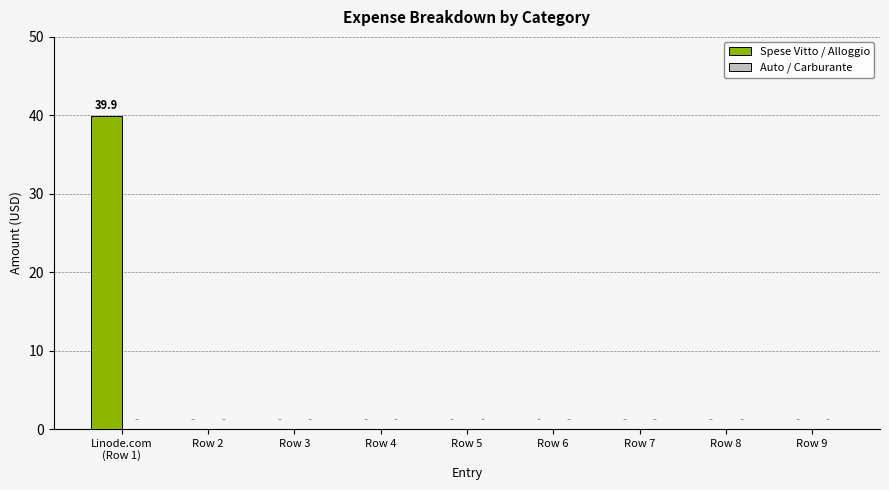

What is the greatest value displayed?

39.9